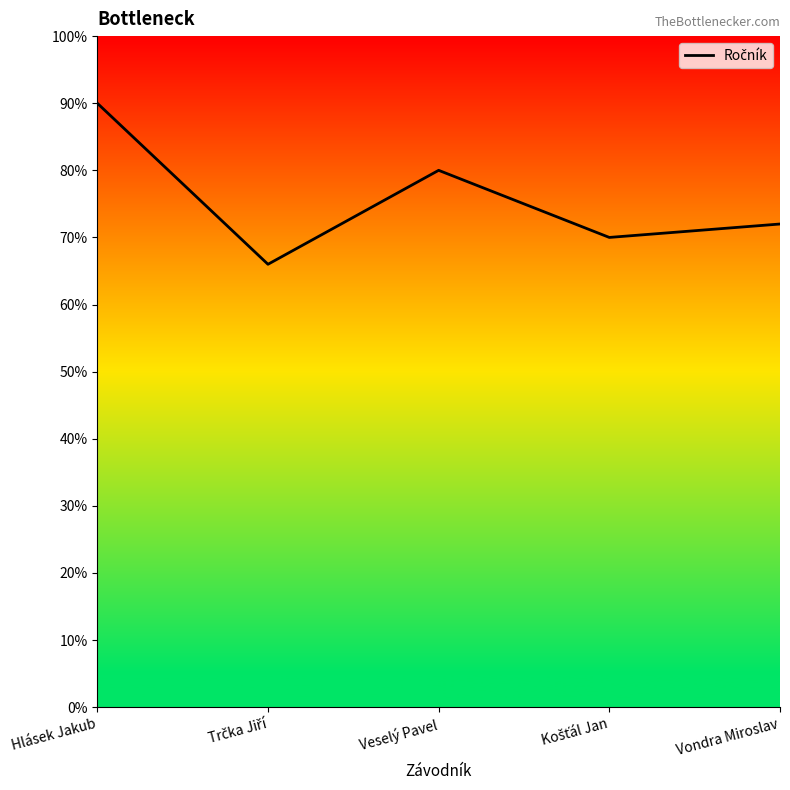

What is the smallest value displayed?

66